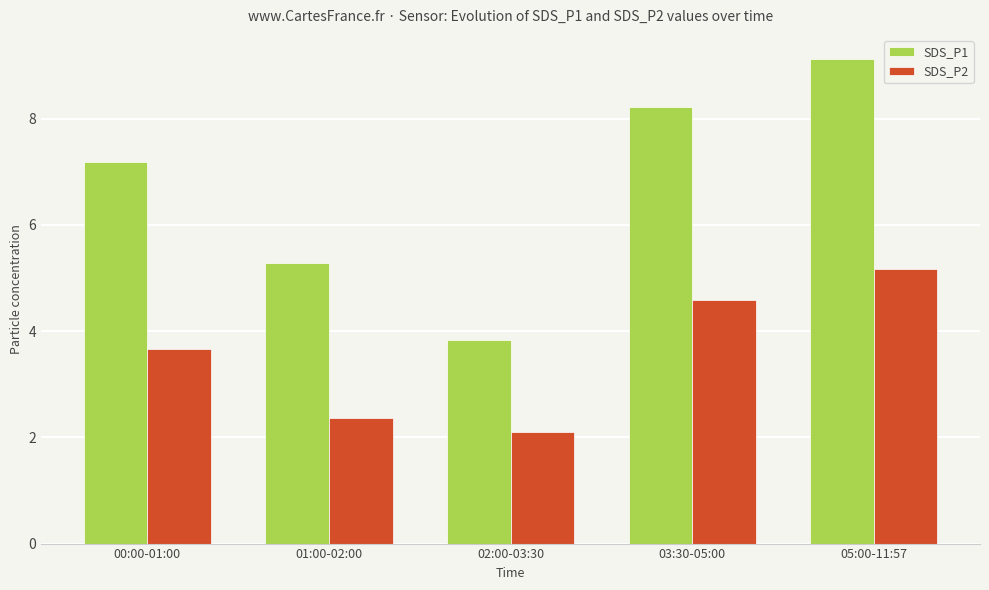

Which series has the largest range (max minus min)?

SDS_P1